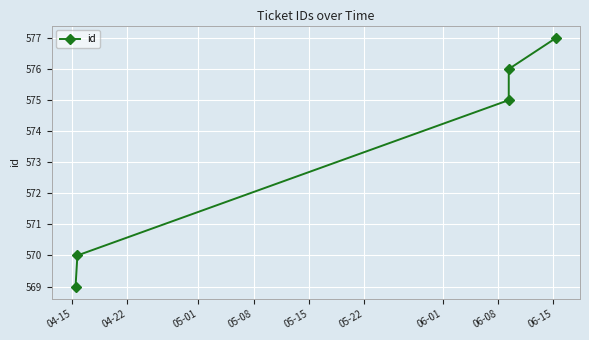

What is the smallest value displayed?

569